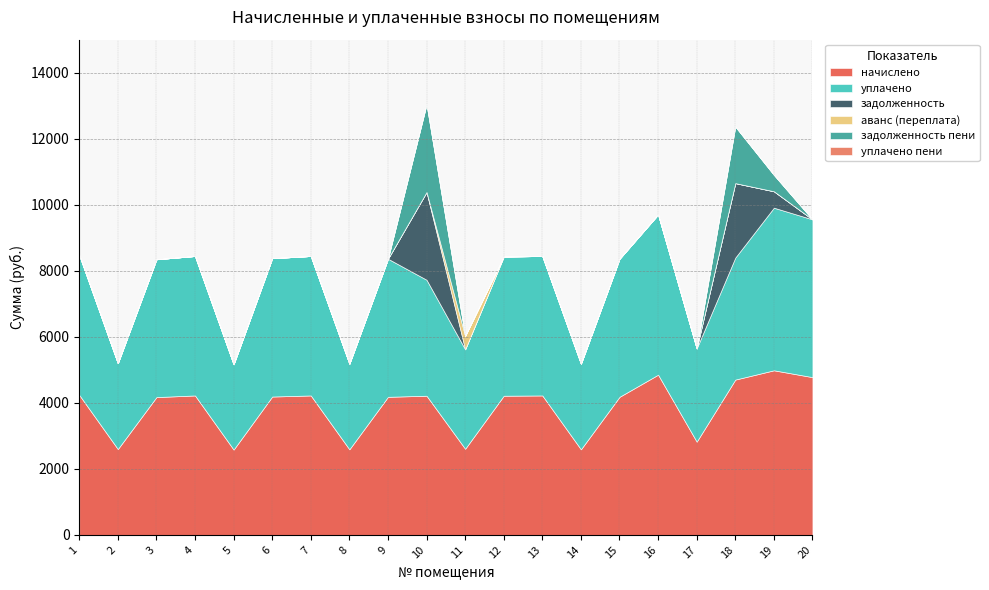

Which category has the highest value across all series?

19